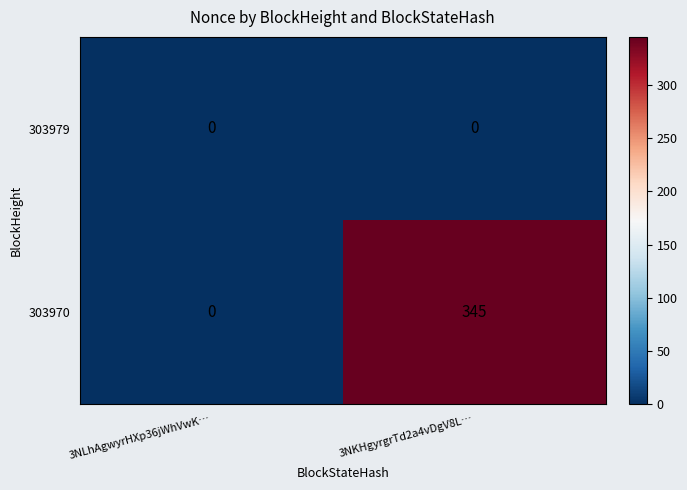

Is the value of 303979 at 3NLhAgwyrHXp36jWhVwK… greater than the value of 303970 at 3NKHgyrgrTd2a4vDgV8L…?

No